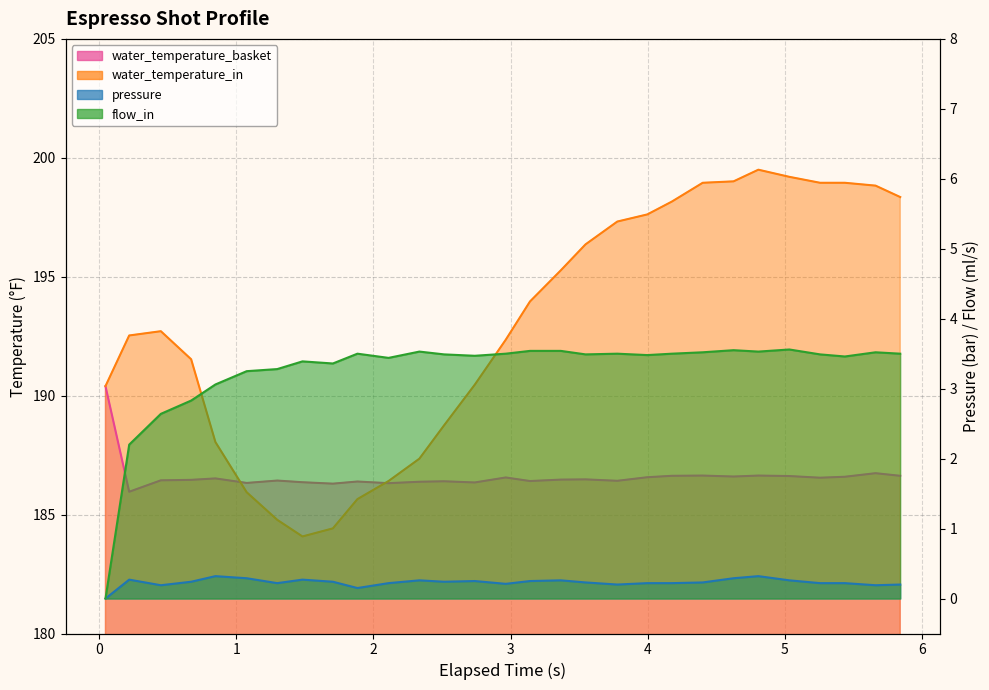

How many interior local peaks does the pressure series have?

7